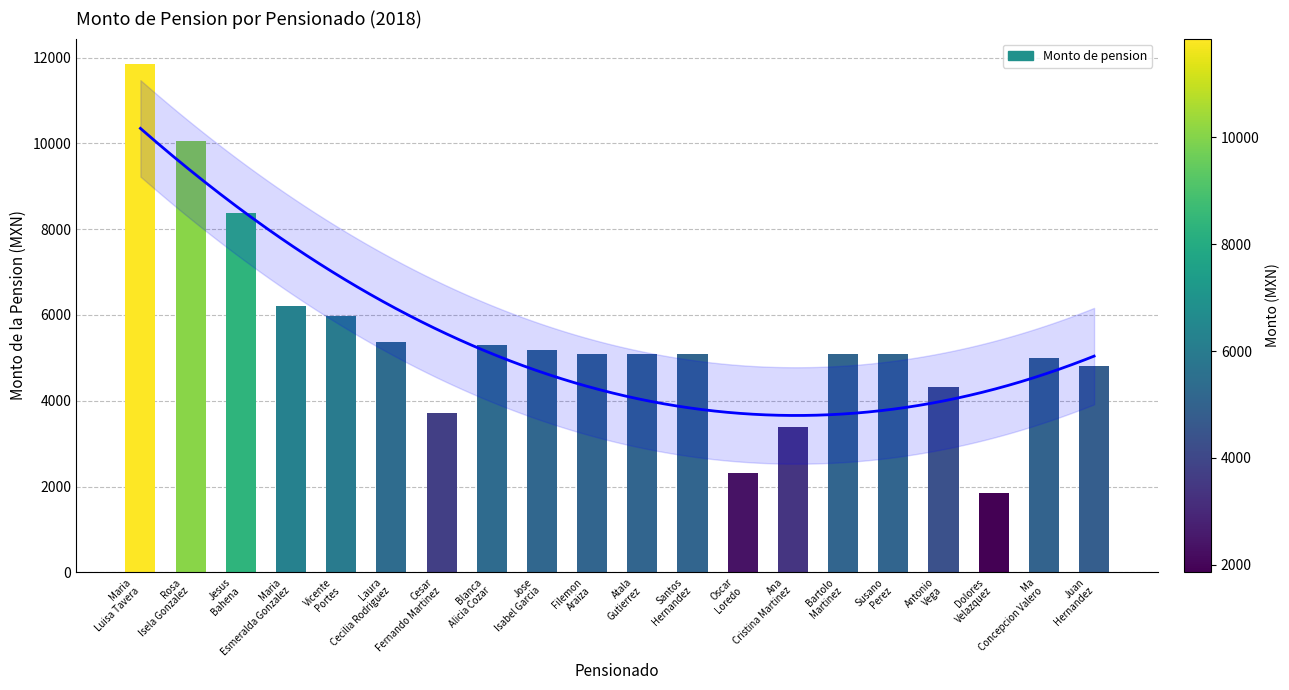

List the labels in order of value, largest first.

Maria
Luisa Tavera, Rosa
Isela Gonzalez, Jesus
Bahena, Maria
Esmeralda Gonzalez, Vicente
Portes, Laura
Cecilia Rodriguez, Blanca
Alicia Cozar, Jose
Isabel Garcia, Filemon
Araiza, Atala
Gutierrez, Santos
Hernandez, Bartolo
Martinez, Susano
Perez, Ma
Concepcion Valero, Juan
Hernandez, Antonio
Vega, Cesar
Fernando Martinez, Ana
Cristina Martinez, Oscar
Loredo, Dolores
Velazquez